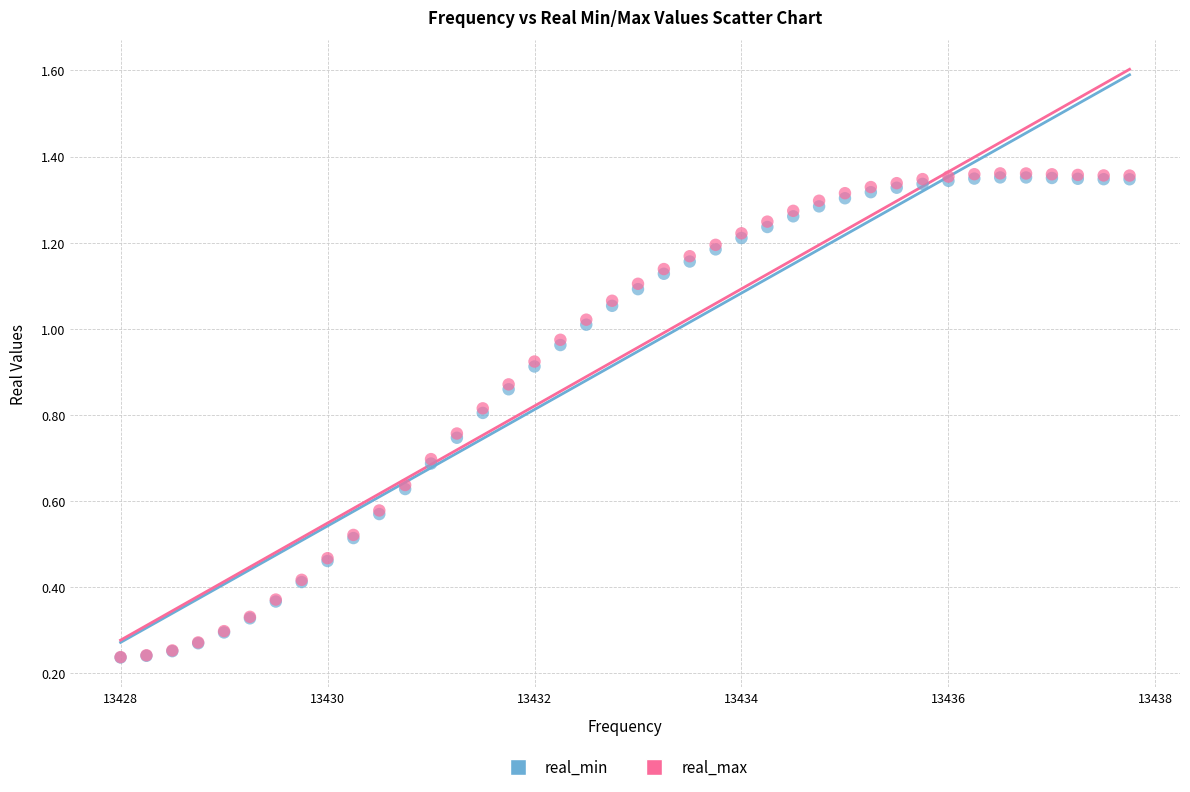

Which series has the largest Y range (max minus min)?

real_max